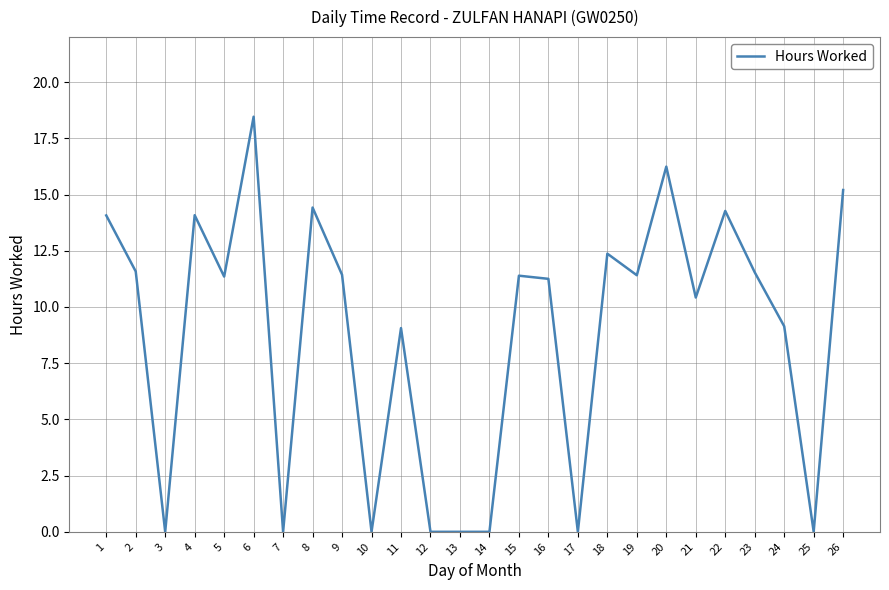

What is the maximum value shown in the chart?

18.5